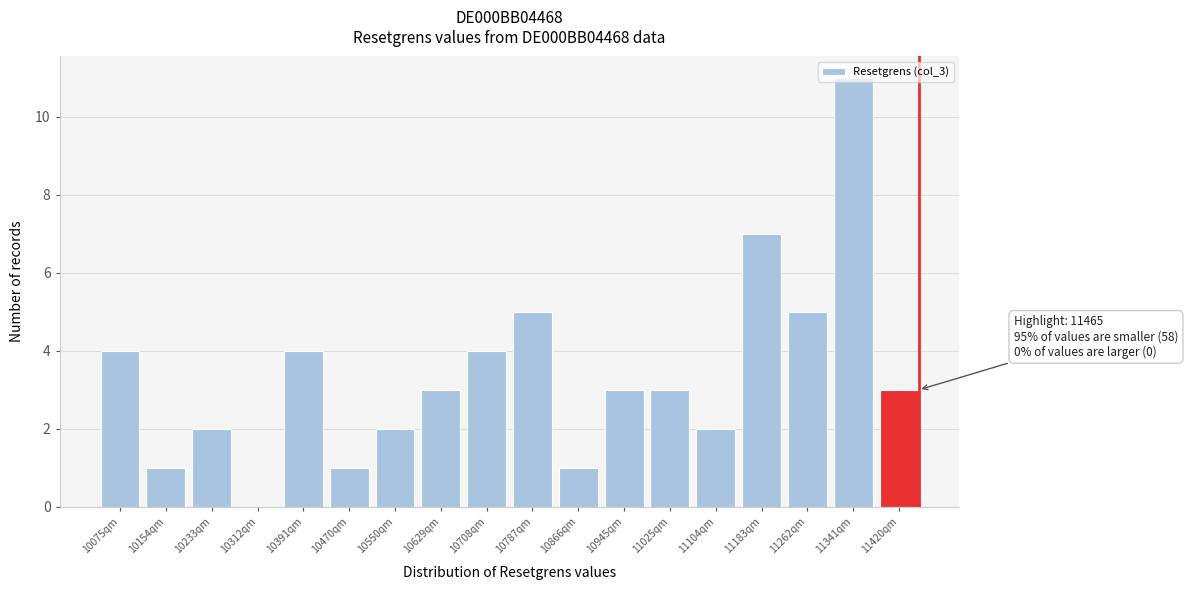

What is the sum of the values at 11341qm and 10075qm?

15